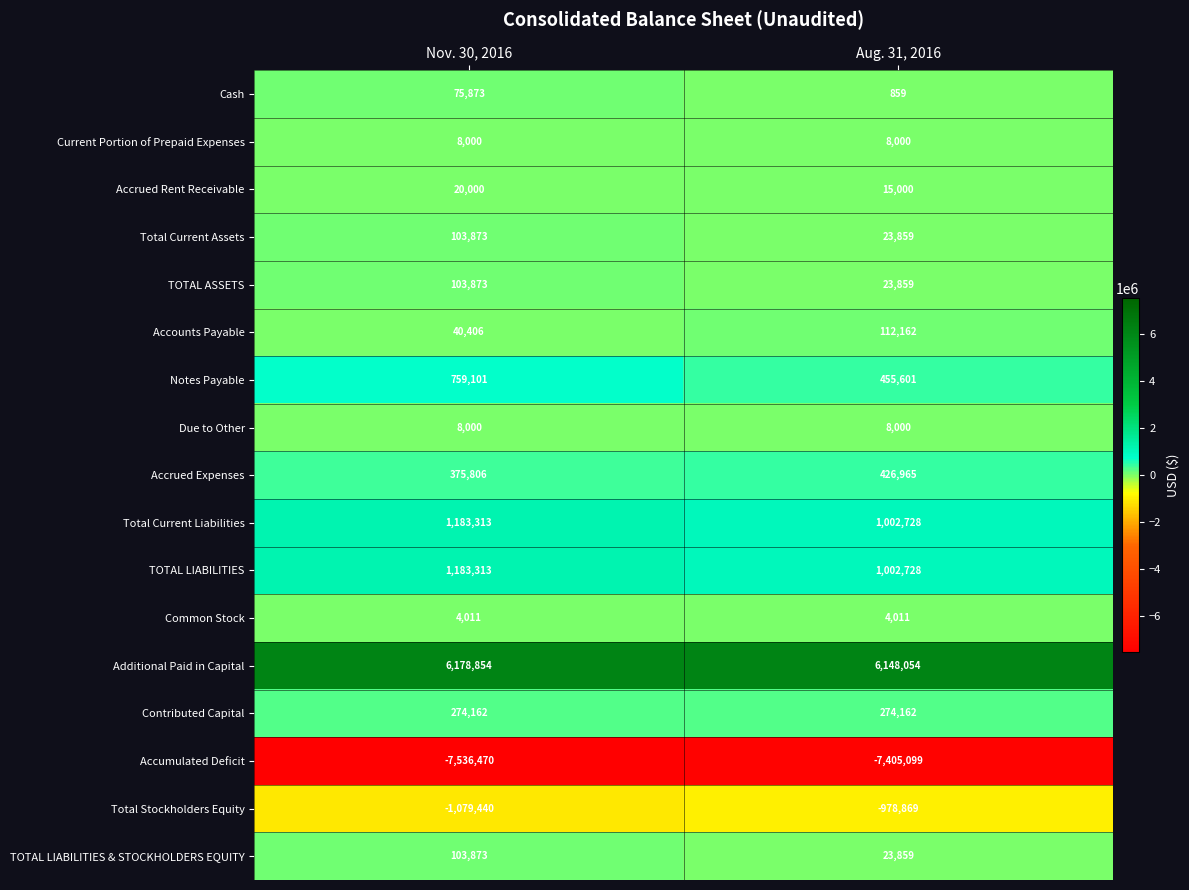

Is it true that Total Current Liabilities equals 1183313 at Nov. 30, 2016?

True